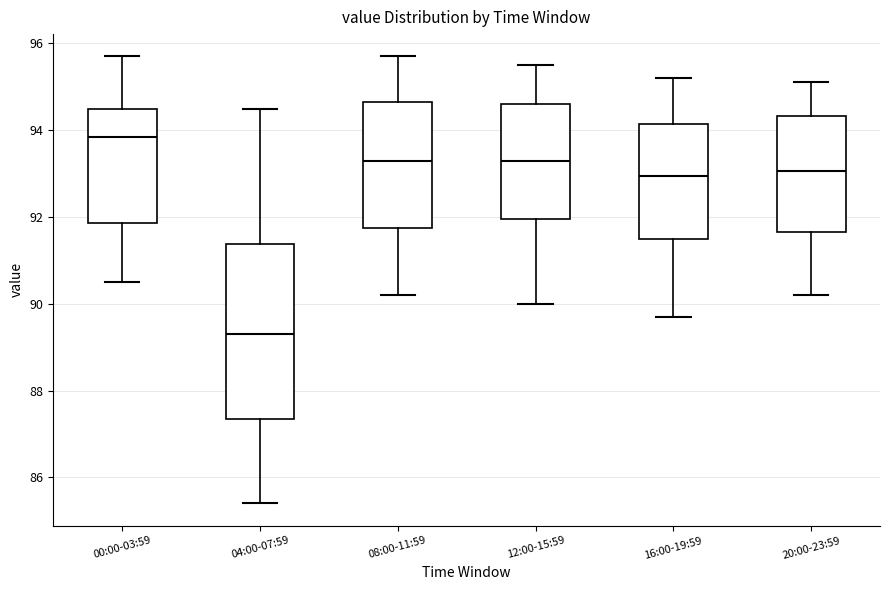

Which box is the tallest, from its lower edge to its upper edge?

04:00-07:59